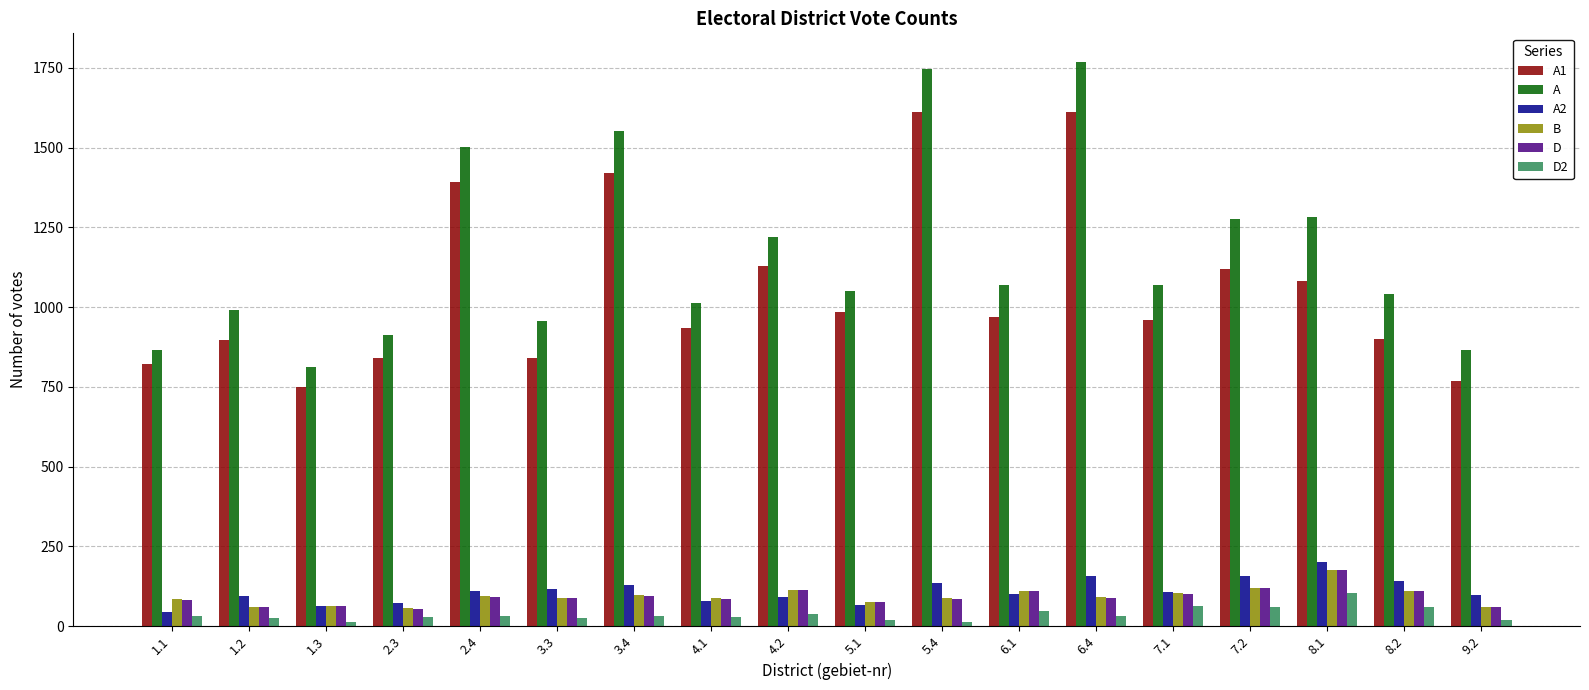

Which series has the largest total across all categories?

A